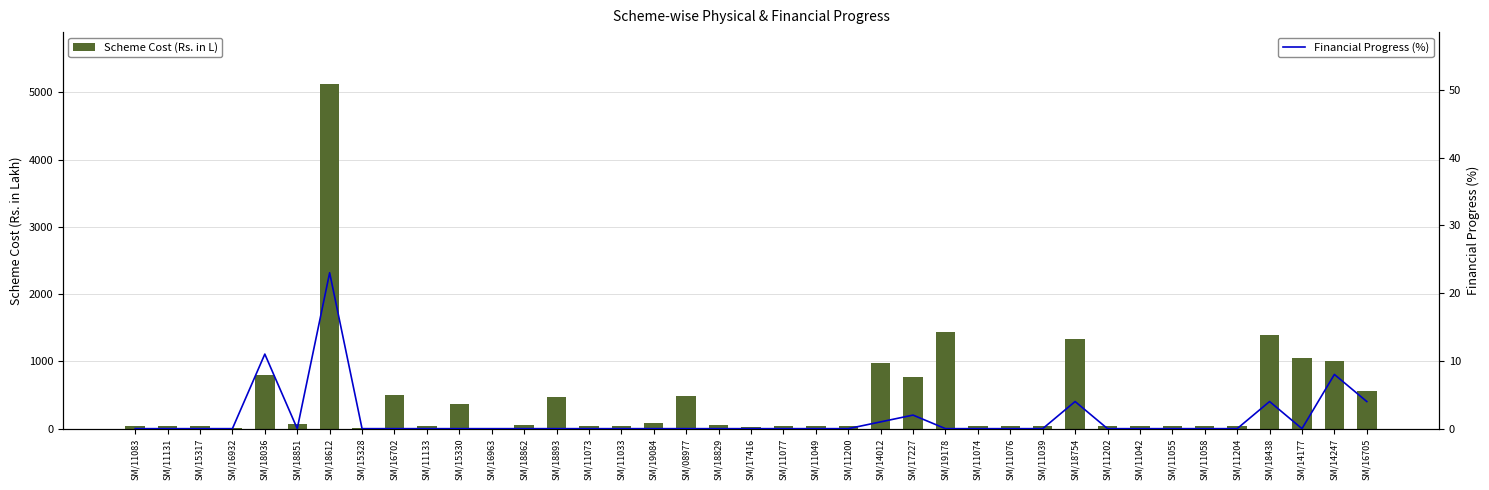

At how many categories does at least one series exceed 1680?

1